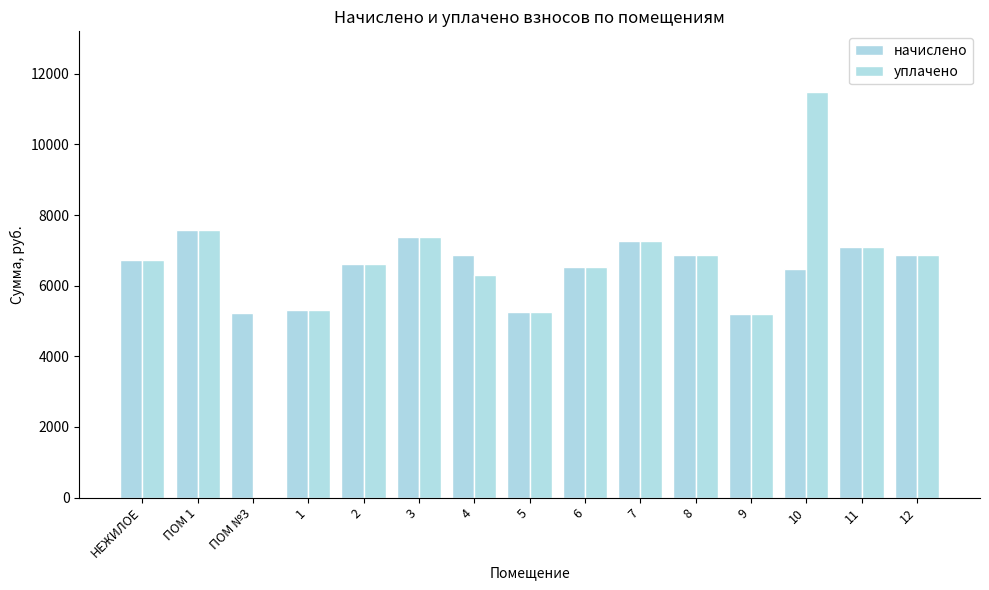

What is the sum of all начислено values?

97273.4